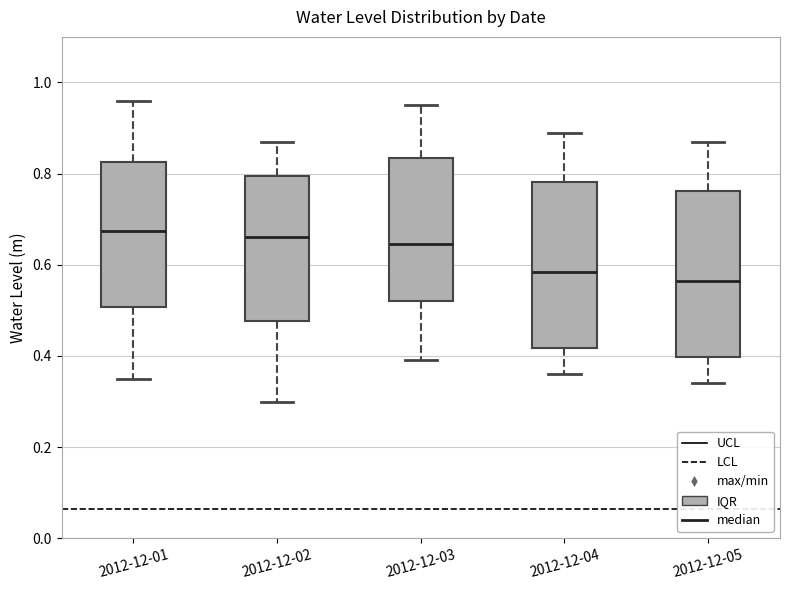

Reading left to right, read every box against the y-axis: the position of its median line, the range the box covers, and the ends of its whiskers. The values are not printed on the chart, so give them approximately, as read against the axis.

2012-12-01: median 0.68, box 0.50 to 0.82, whiskers 0.36 to 0.96
2012-12-02: median 0.66, box 0.48 to 0.80, whiskers 0.30 to 0.88
2012-12-03: median 0.64, box 0.52 to 0.84, whiskers 0.40 to 0.96
2012-12-04: median 0.58, box 0.42 to 0.78, whiskers 0.36 to 0.90
2012-12-05: median 0.56, box 0.40 to 0.76, whiskers 0.34 to 0.88